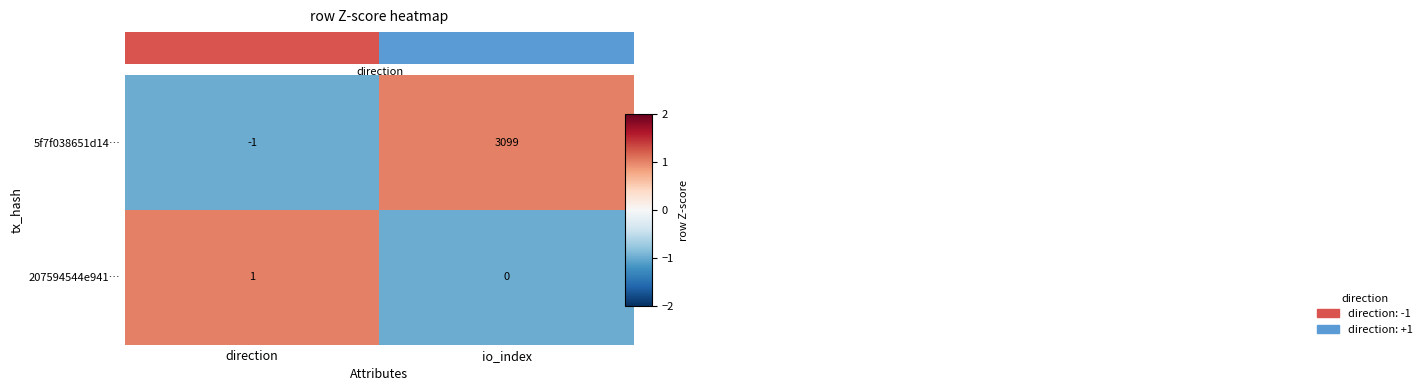

Which series has the largest total across all categories?

5f7f038651d14…